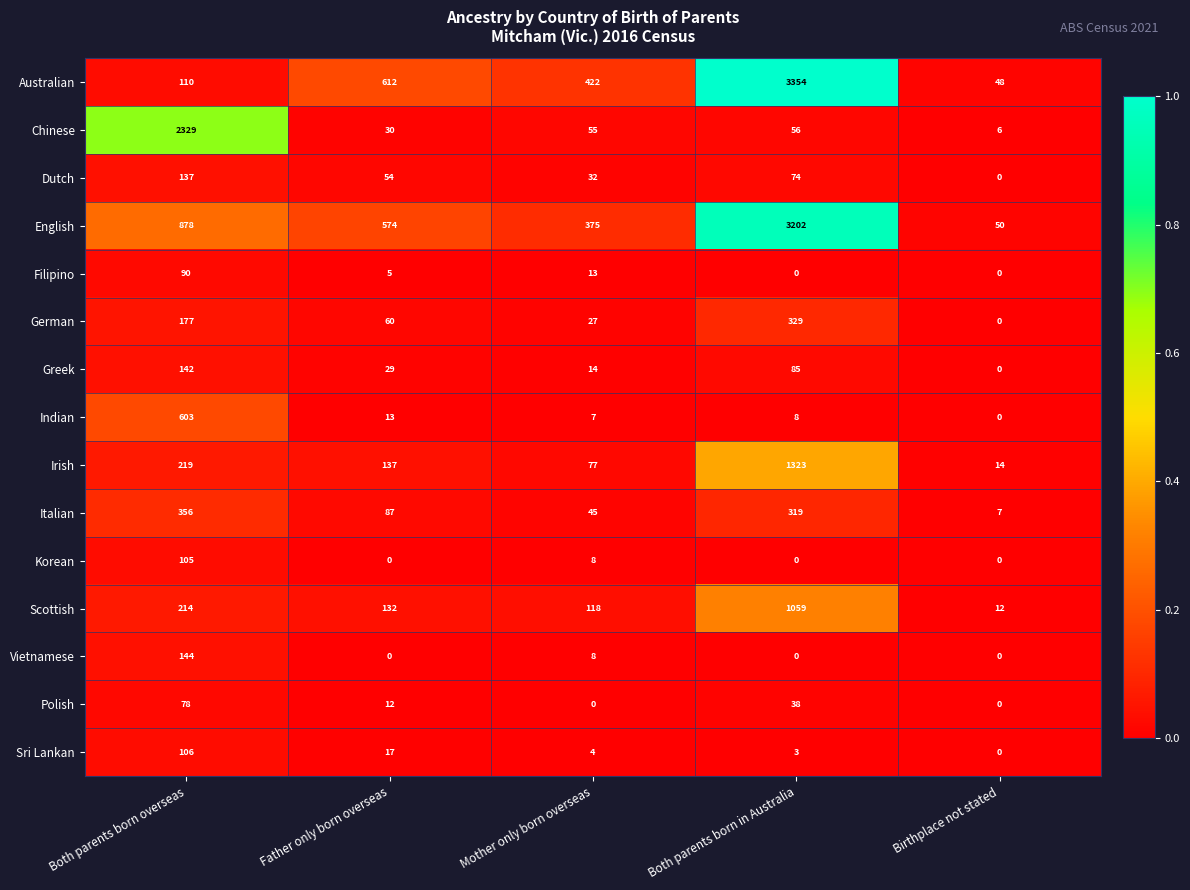

What is the highest value of the Irish series?

1323